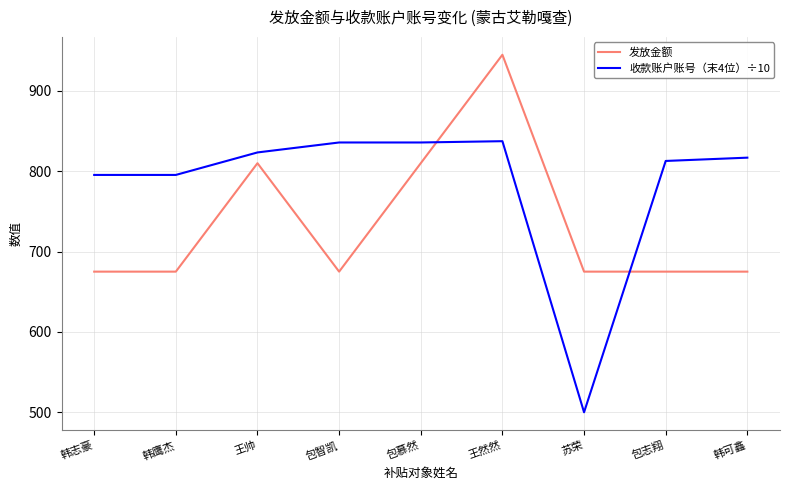

List the series in order of their peak value, lowest first.

收款账户账号（末4位）÷10, 发放金额